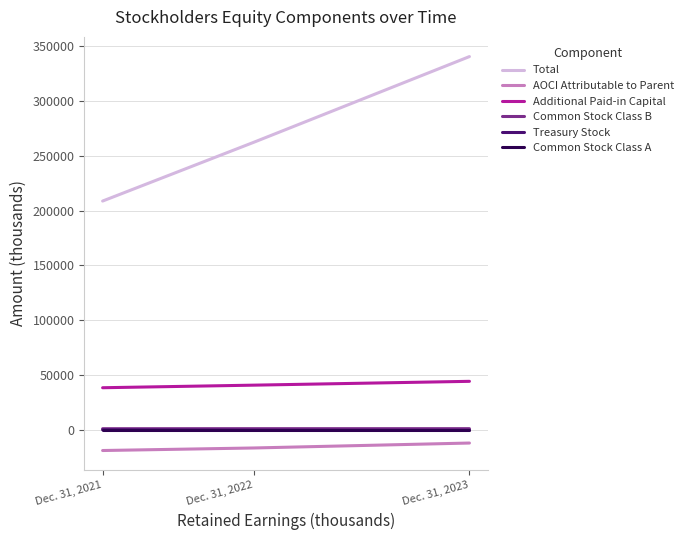

What is the approximate value of Treasury Stock at Dec. 31, 2023?

-454